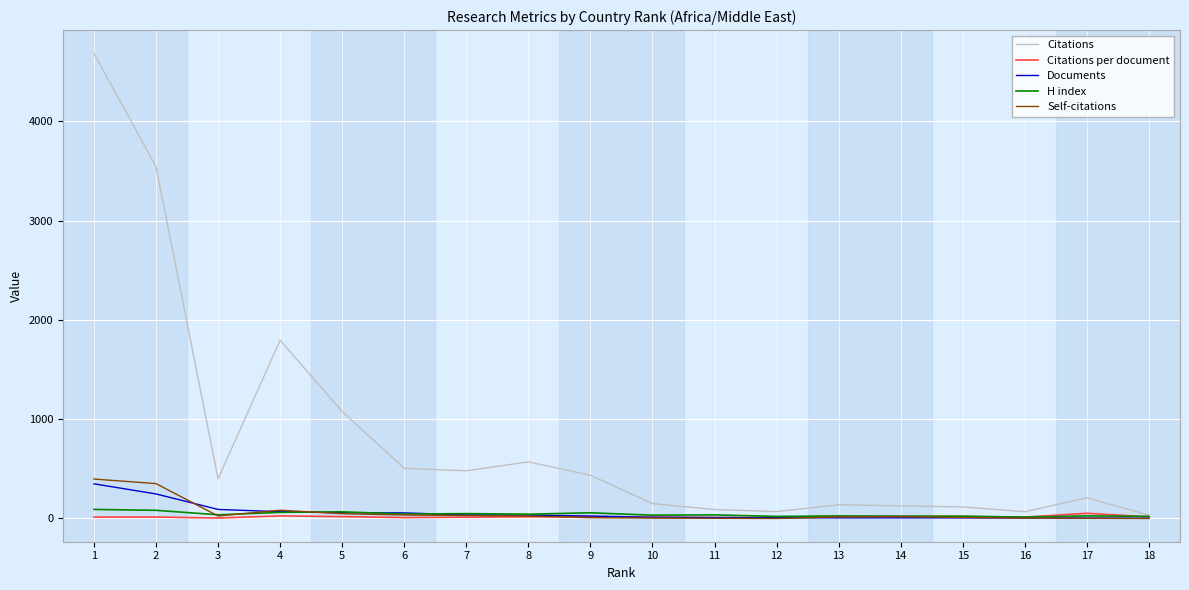

Which series has the largest total across all categories?

Citations